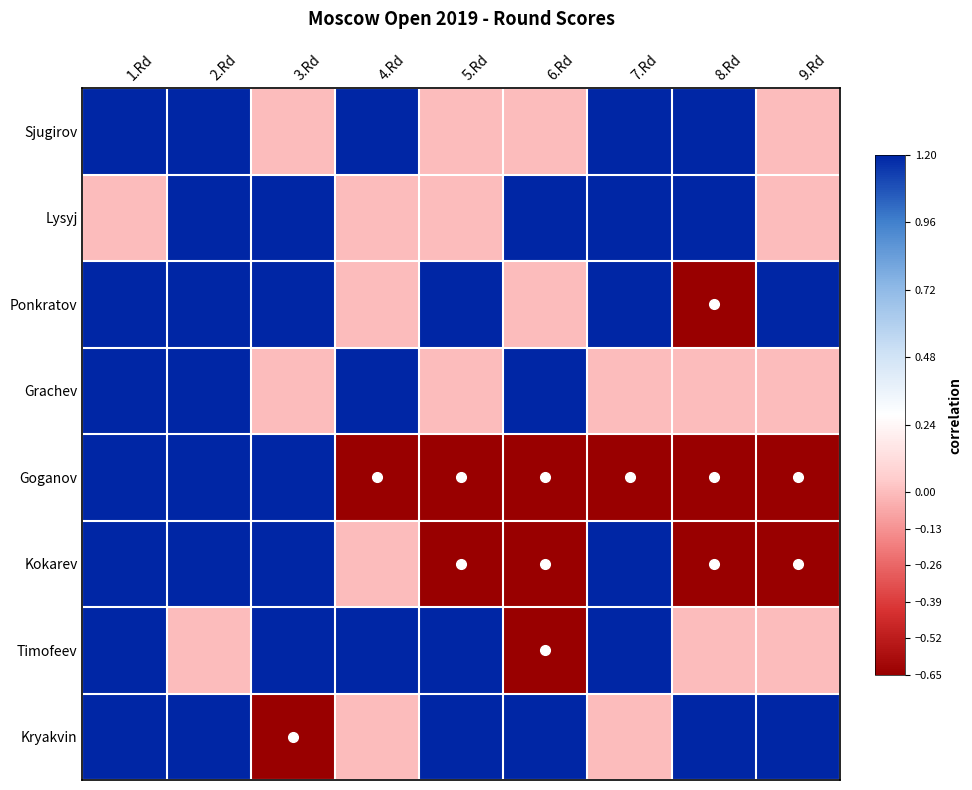

What is the total value across all series at 1.Rd?

8.4